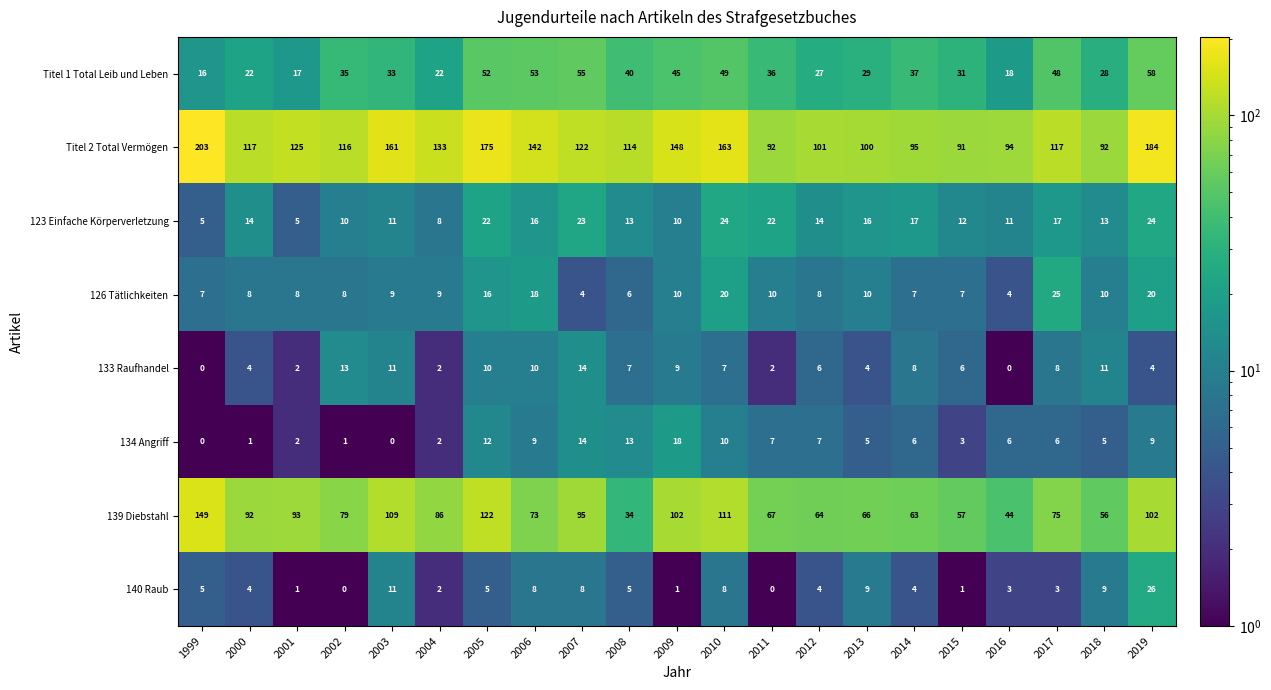

True or false: 123 Einfache Körperverletzung has a value of 6 at 2010.

False